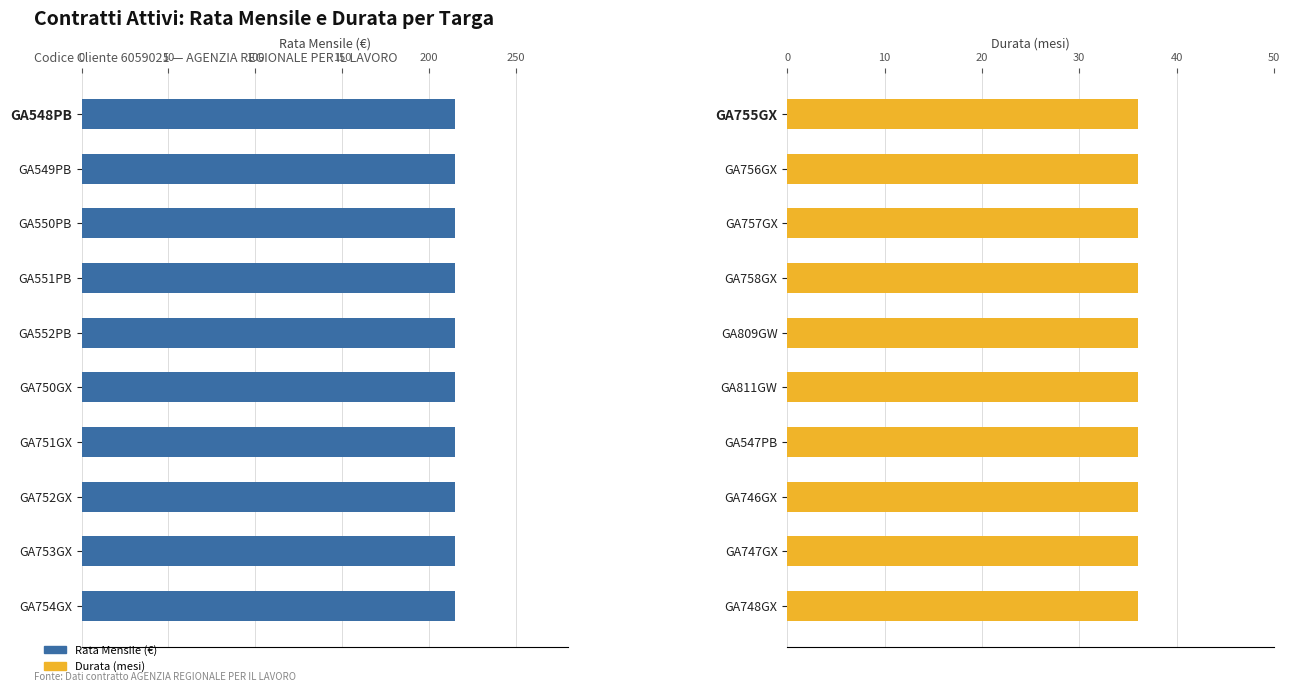

The value of Durata at GA750GX is 24.5. True or false?

False